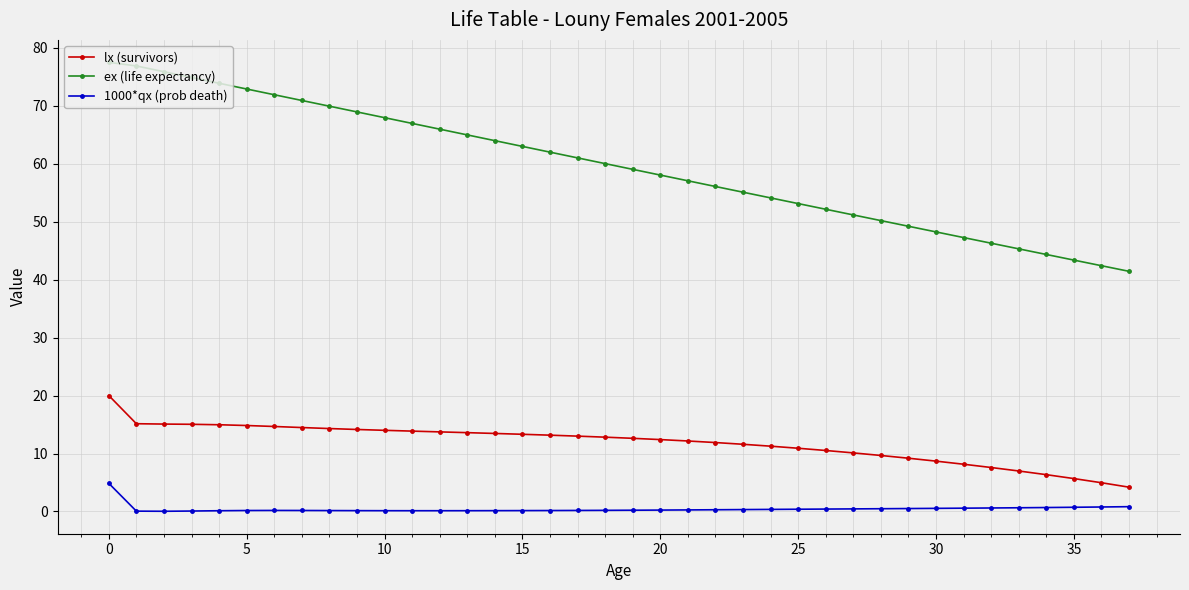

What is the difference between the maximum and minimum values in the ex (life expectancy) series?

36.0